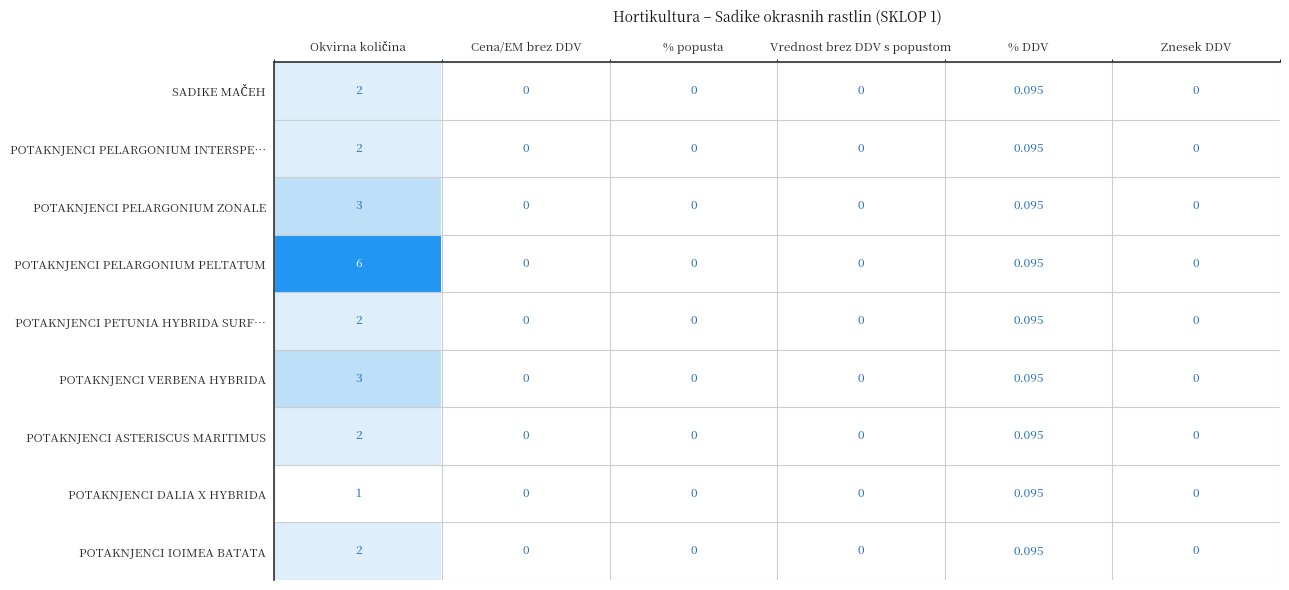

Which series has the largest total across all categories?

POTAKNJENCI PELARGONIUM PELTATUM